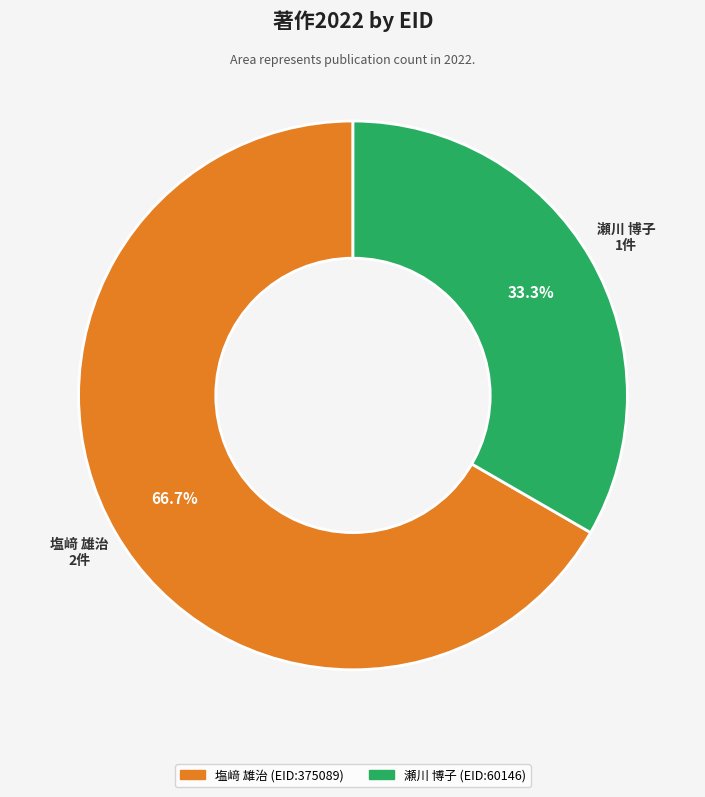

Is there a majority slice in this chart?

Yes